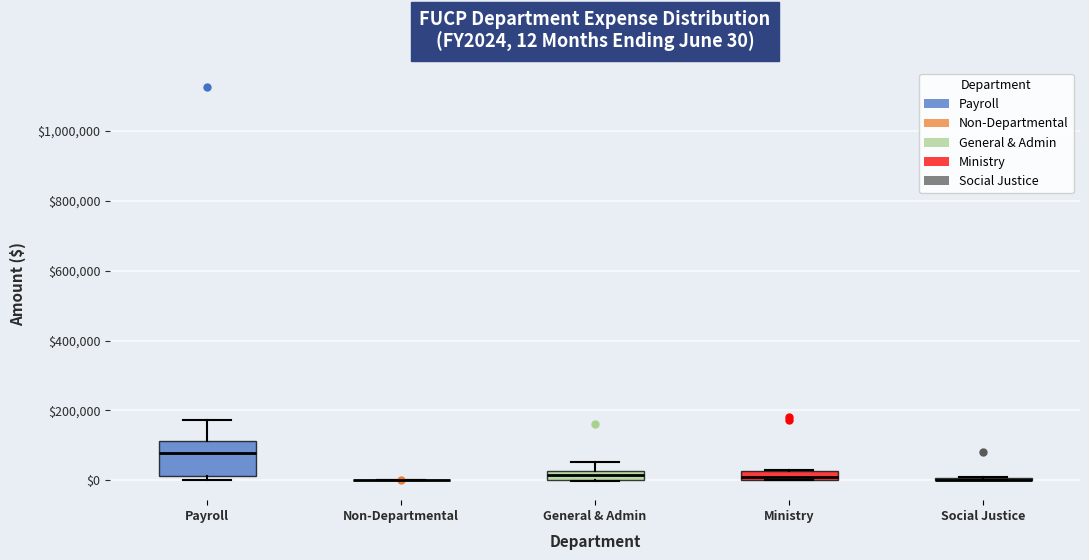

Which box is the tallest, from its lower edge to its upper edge?

Payroll